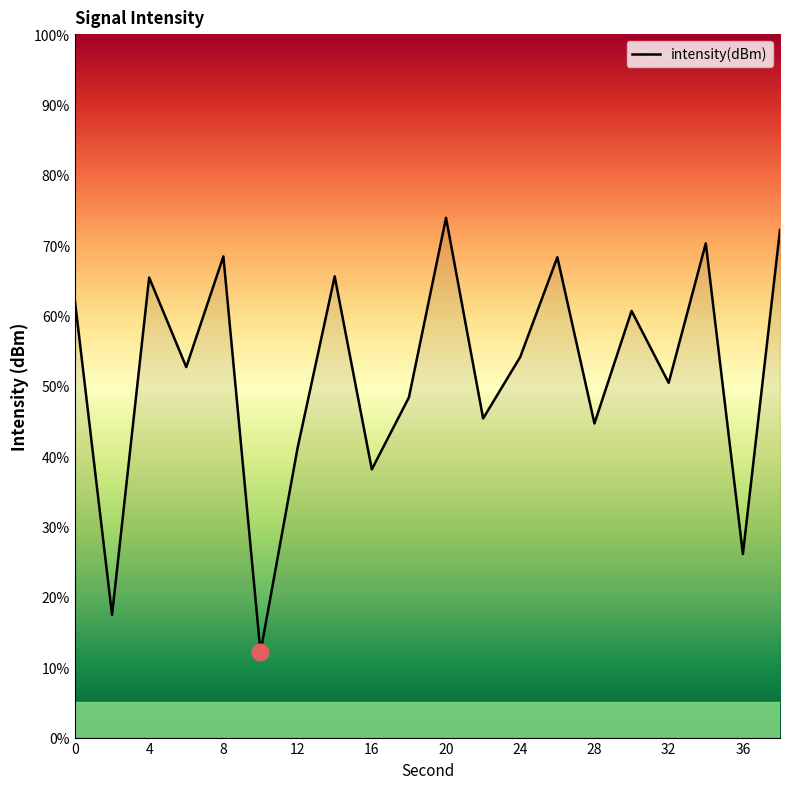

What is the minimum value shown in the chart?

12.1